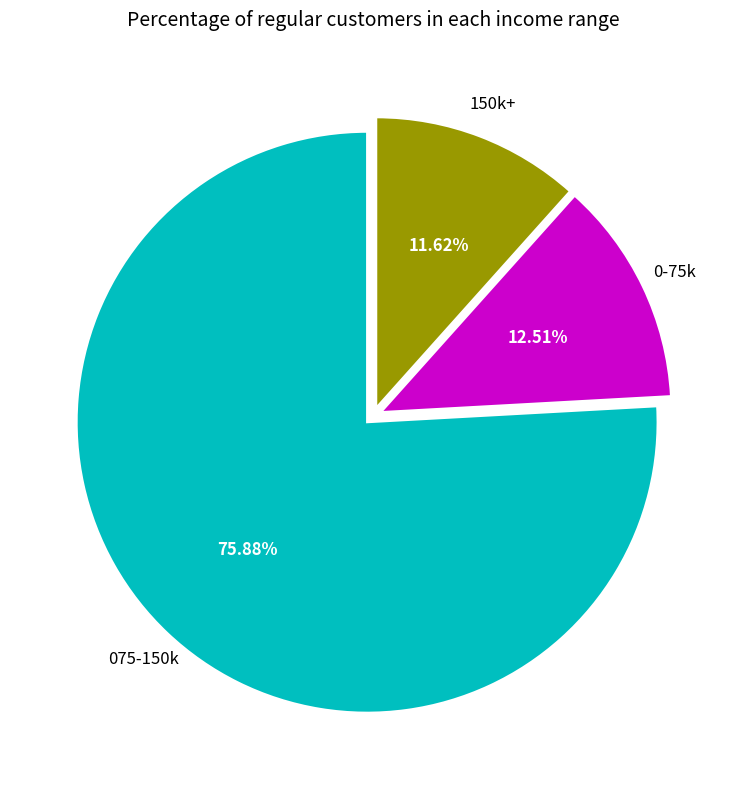

Does any single category account for the majority?

Yes